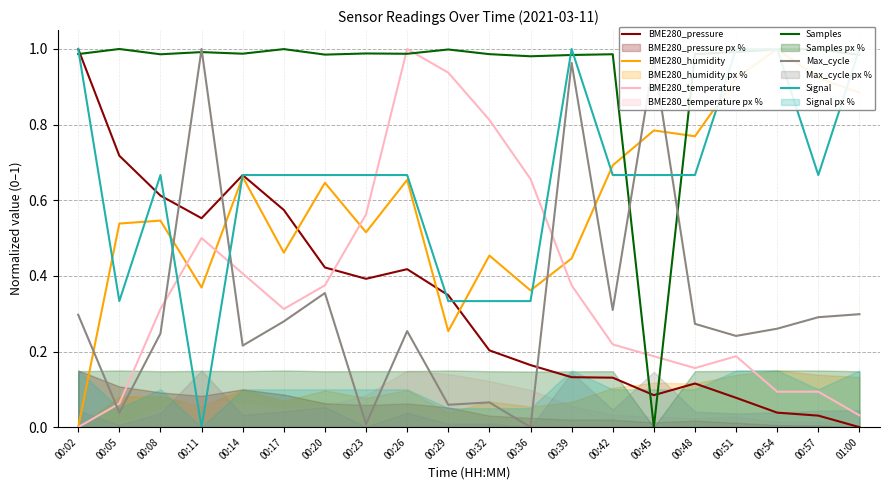

Which series ends up on top after the final intersection of BME280_temperature and Signal?

Signal